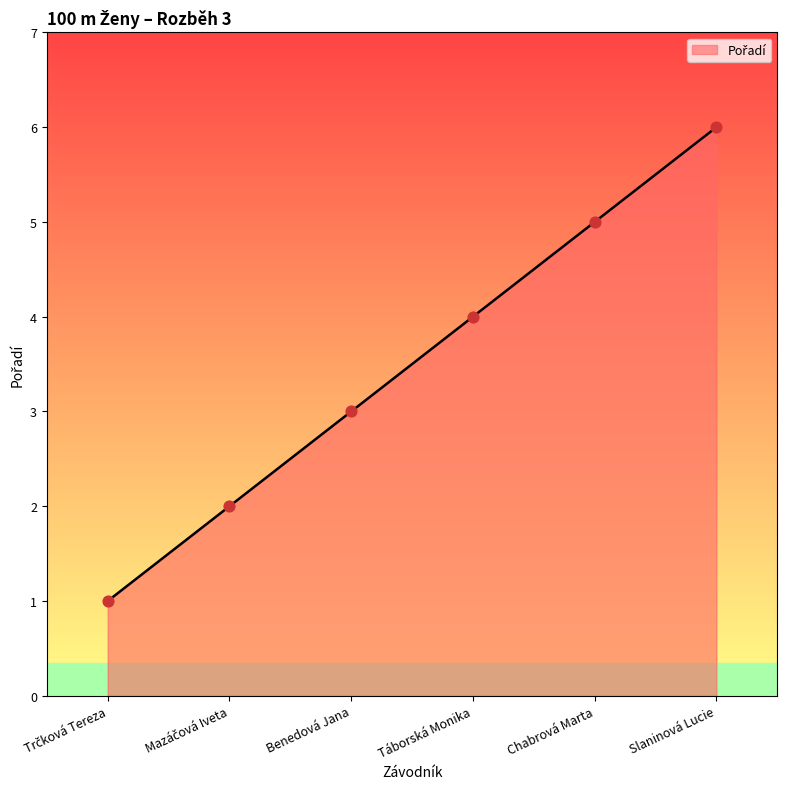

What is the change in value from Benedová Jana to Chabrová Marta?

+2